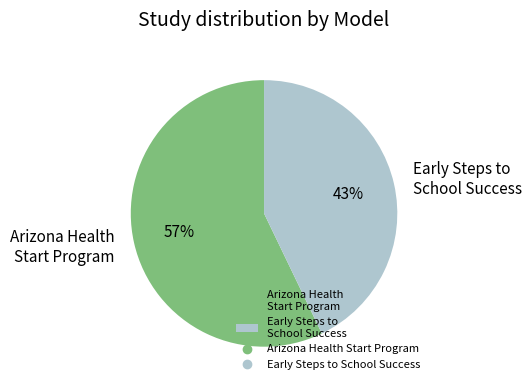

Between Arizona Health Start Program and Early Steps to School Success, which is larger?

Arizona Health Start Program